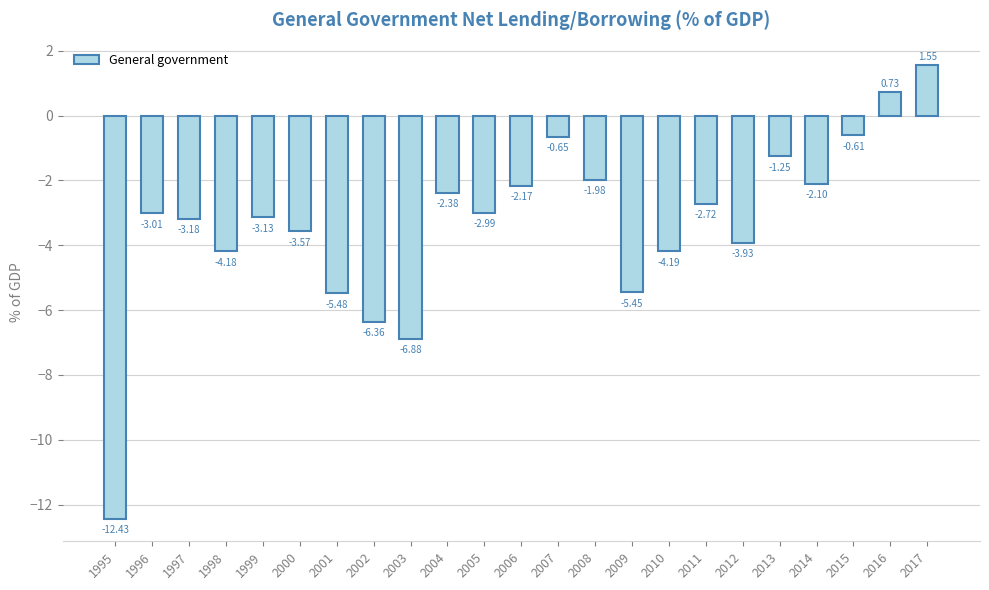

What is the sum of the values at 2015 and 2011?

-3.3